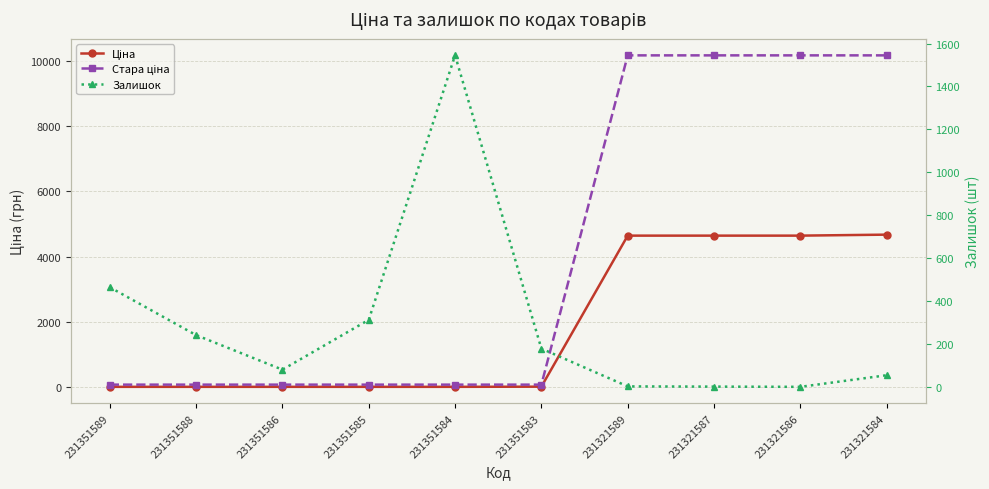

List the labels in order of Залишок value, largest first.

231351584, 231351589, 231351585, 231351588, 231351583, 231351586, 231321584, 231321589, 231321587, 231321586